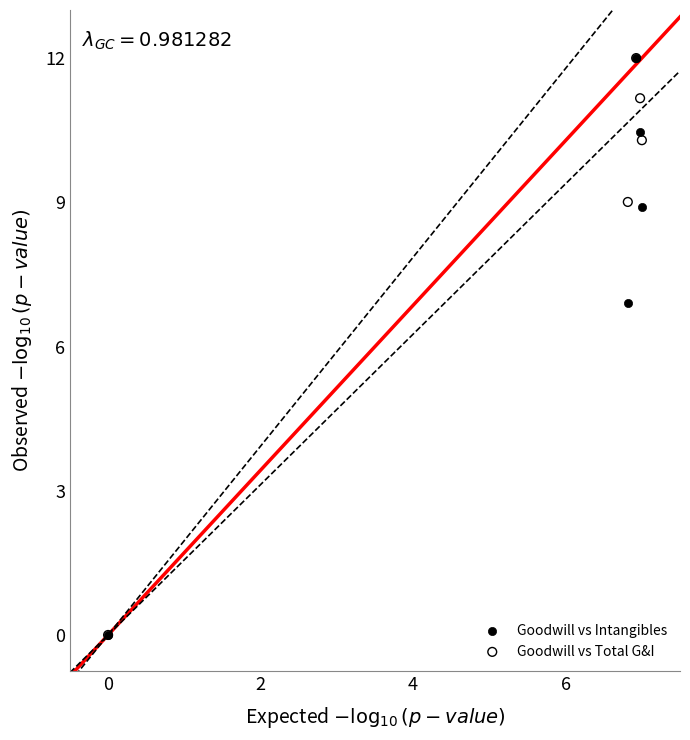

In the Goodwill vs Total G&I series, what Y value is closest to 6?

9.0